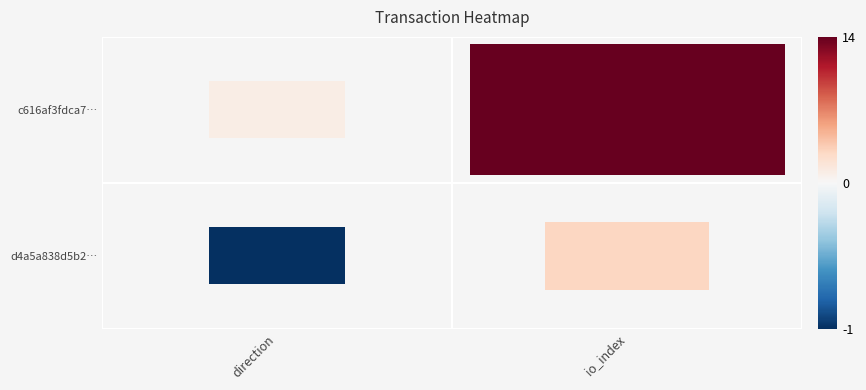

True or false: c616af3fdca7571edaeb37e8a9901d7e4527528 has a value of 2 at 0.

False